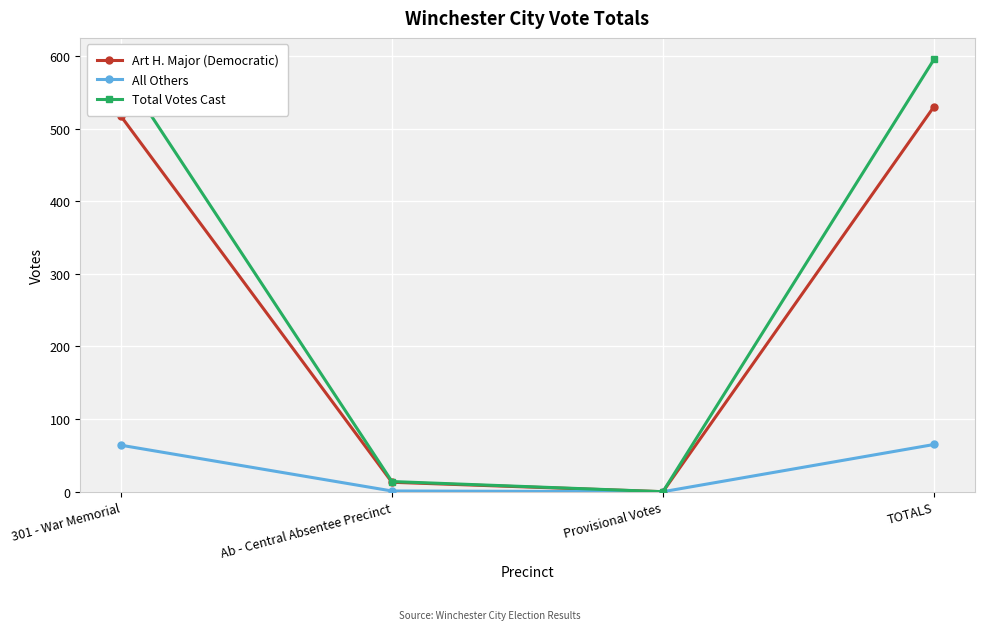

What are all the series names shown in the legend?

Art H. Major (Democratic), All Others, Total Votes Cast